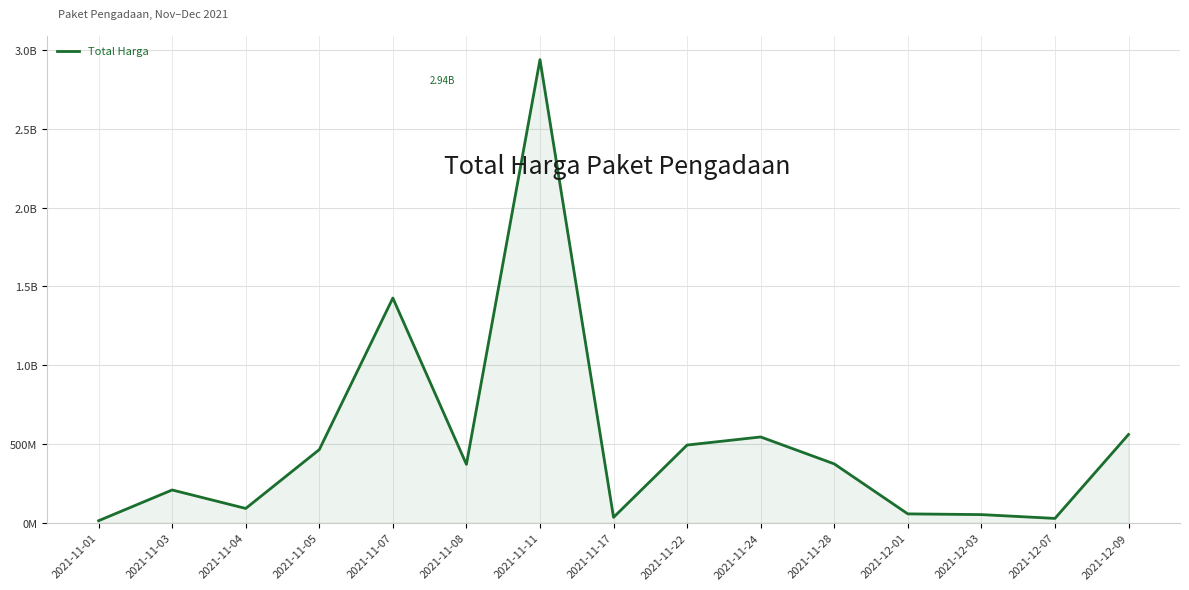

Reading left to right, extract all data points from this chart.

12787500	207873270	90672075	464002100	1425867900	370565800	2938963240	34292000	493000000	544334200	373404000	56152800	51601000	27412000	559971000